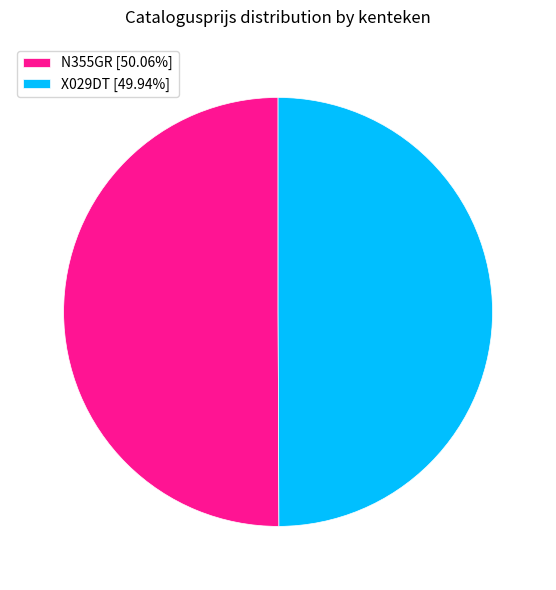

What is the ratio of the value at X029DT [49.94%] to the value at N355GR [50.06%]?

1.0